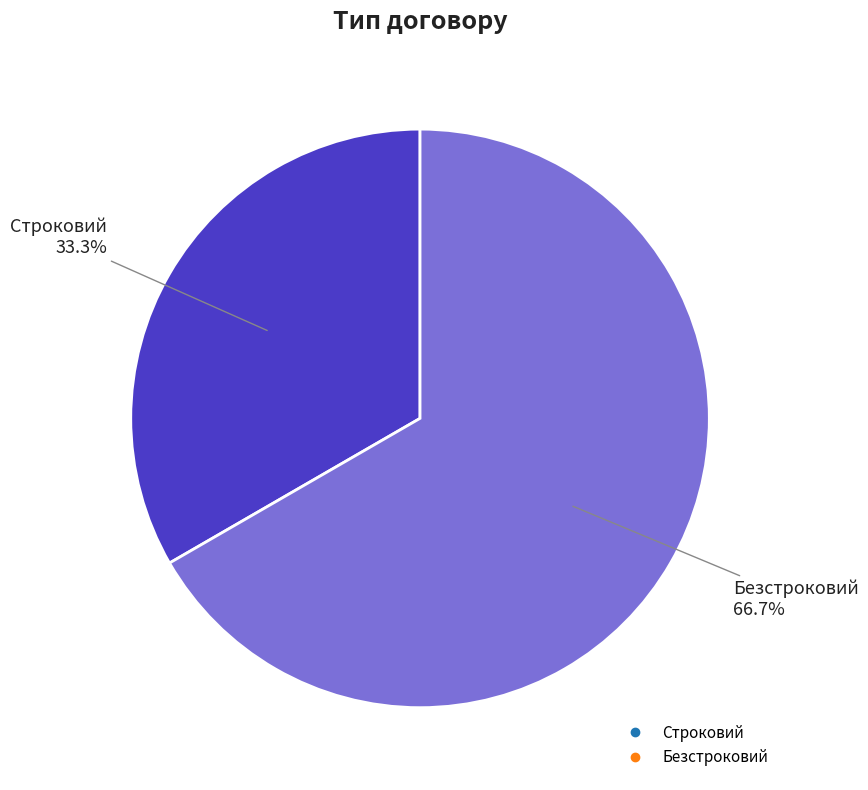

Which slice is the smallest?

Строковий